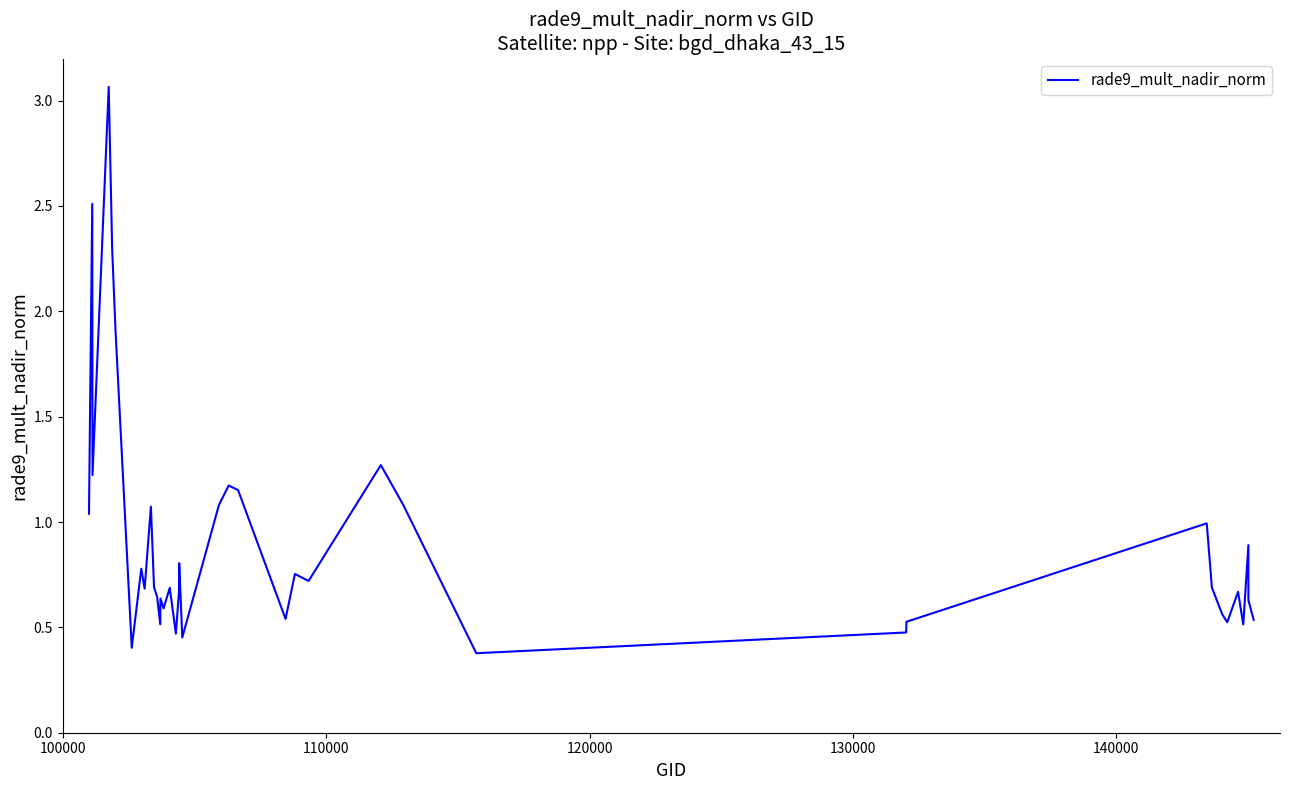

Reading left to right, what are all the values shown in this chart?

1.0	2.5	1.2	3.1	2.3	1.9	0.4	0.8	0.7	1.1	0.7	0.6	0.5	0.6	0.6	0.7	0.5	0.7	0.8	0.5	1.1	1.2	1.2	0.5	0.8	0.7	1.3	1.1	0.4	0.5	0.5	1.0	0.7	0.6	0.5	0.7	0.5	0.9	0.6	0.5